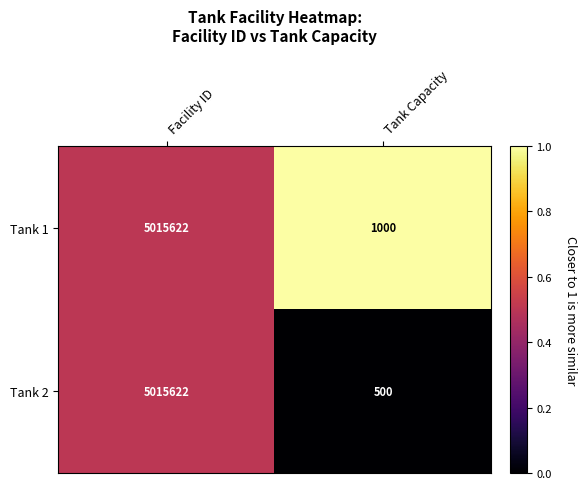

At Tank Capacity, list the series in order from largest to smallest.

Tank 1, Tank 2